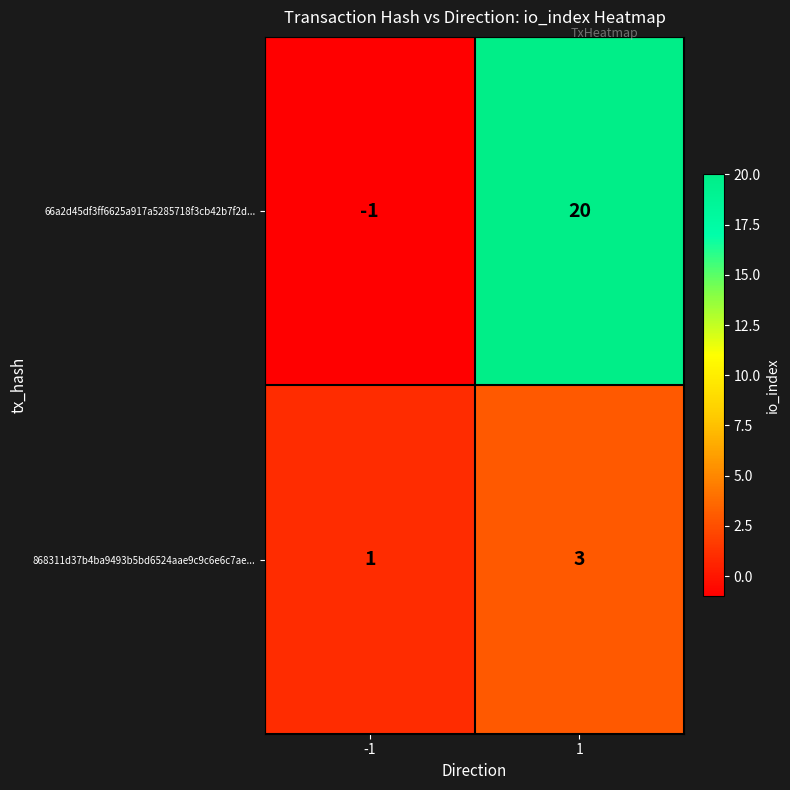

Read the 868311d37b4ba9493b5bd6524aae9c9c6e6c7ae... value at 1.

3